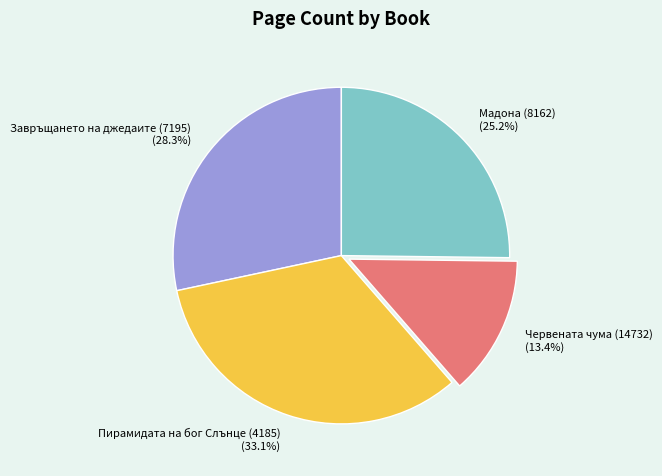

What portion of the pie excludes Червената чума (14732)?

86.6%